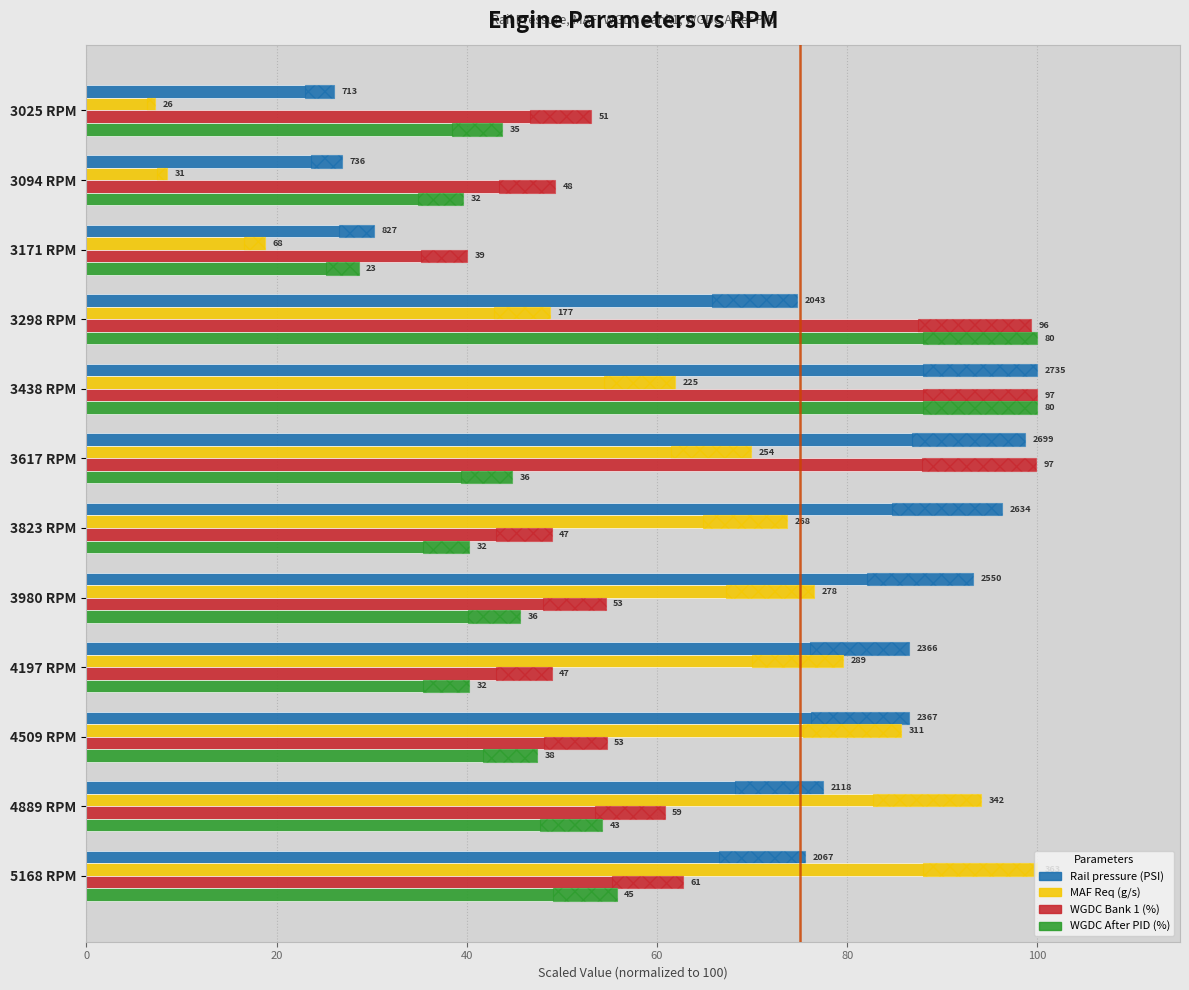

How many data points in Rail pressure (PSI) are above 86?

6